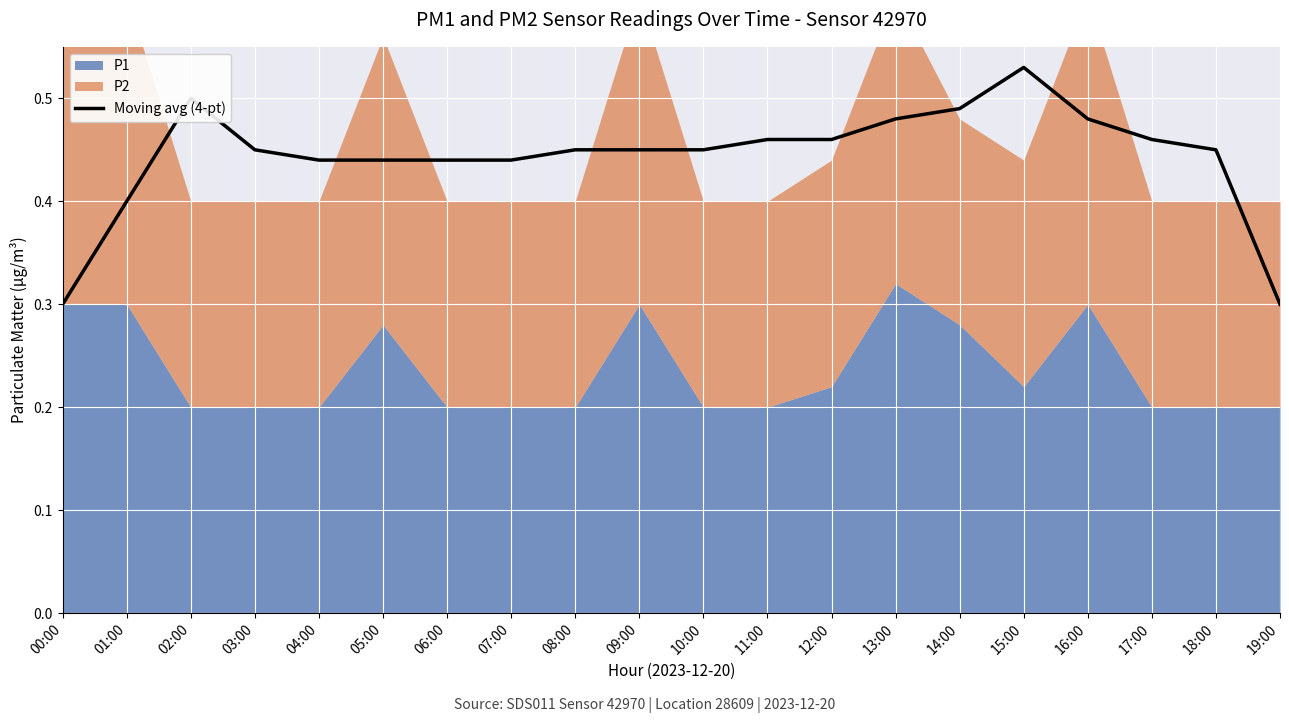

What is the maximum value shown in the chart?

0.5